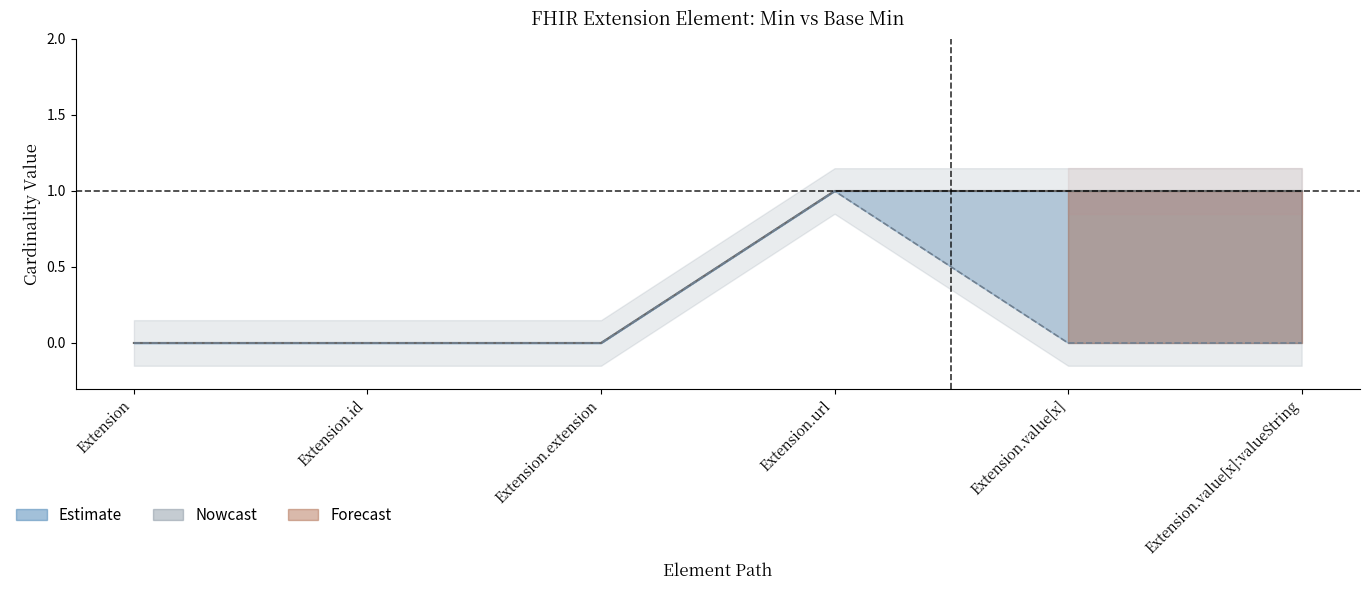

How many interior local peaks does the Base Min series have?

1